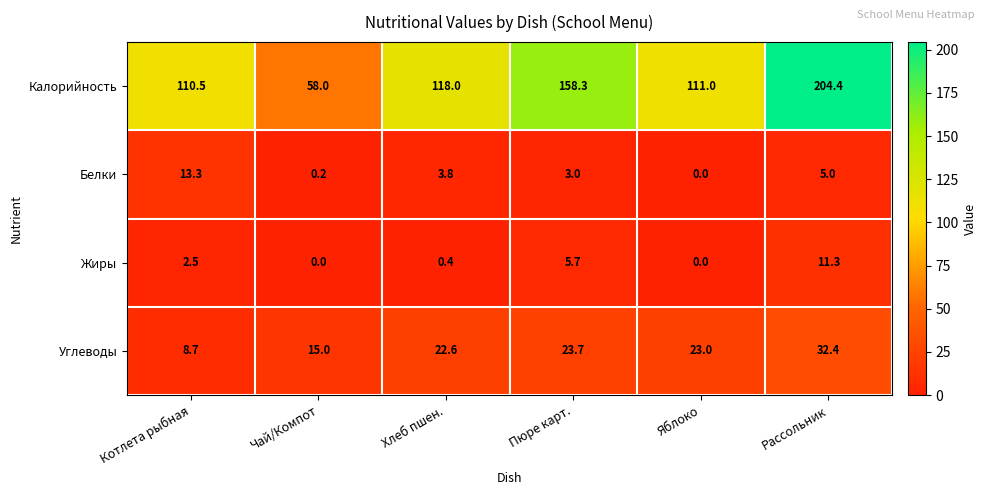

Which series has the largest range (max minus min)?

Калорийность